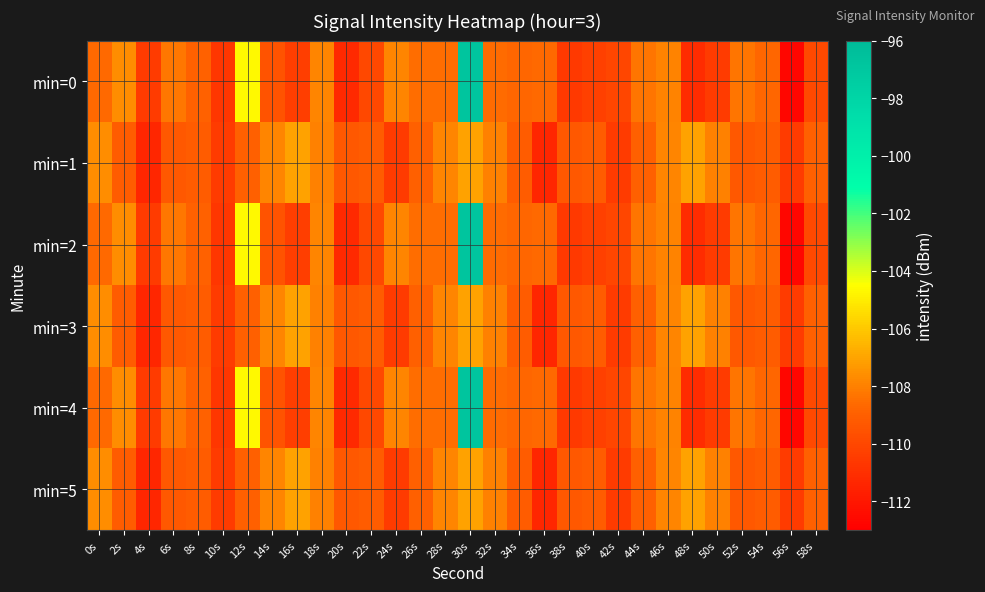

How many series are shown in this chart?

6